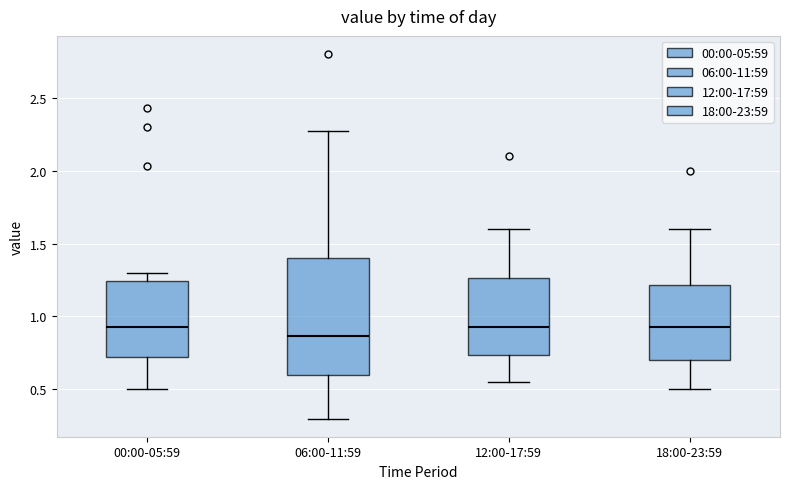

Which box's median line is the lowest?

06:00-11:59